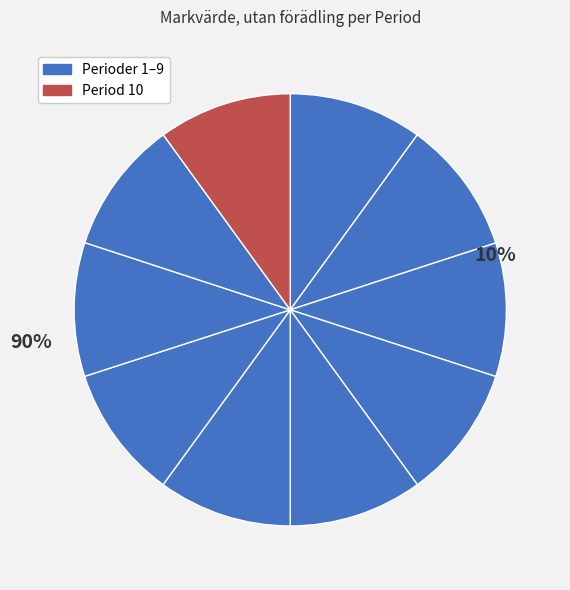

Is it true that 6 is 10% of the pie?

True